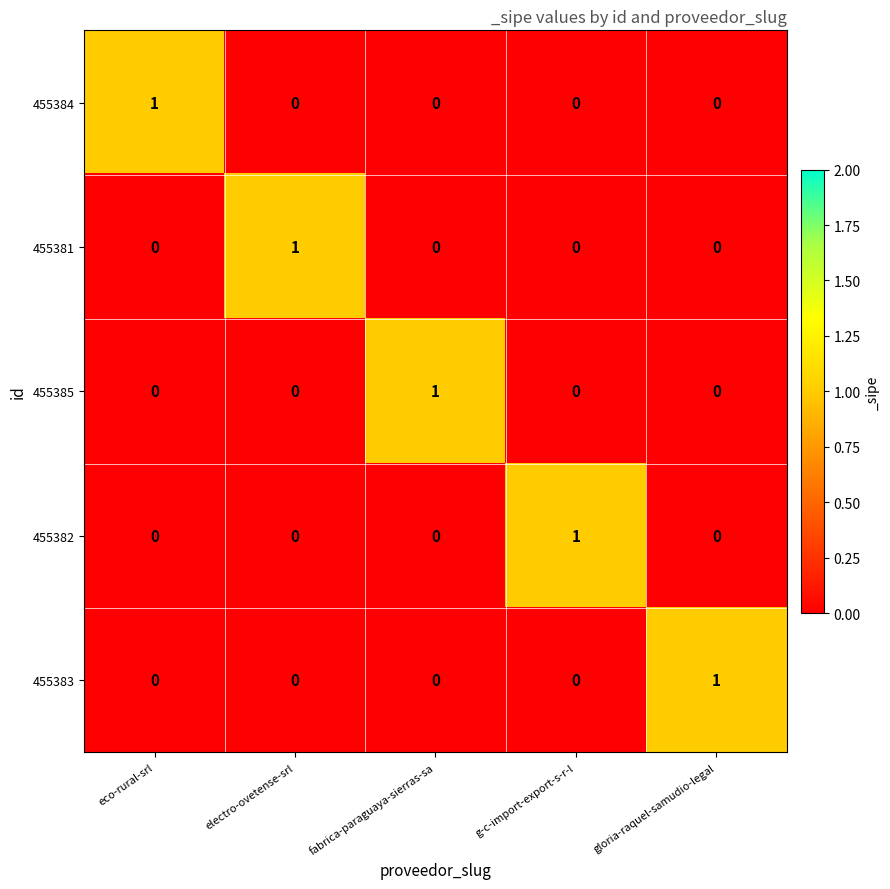

True or false: 455384 has a value of 0 at electro-ovetense-srl.

True